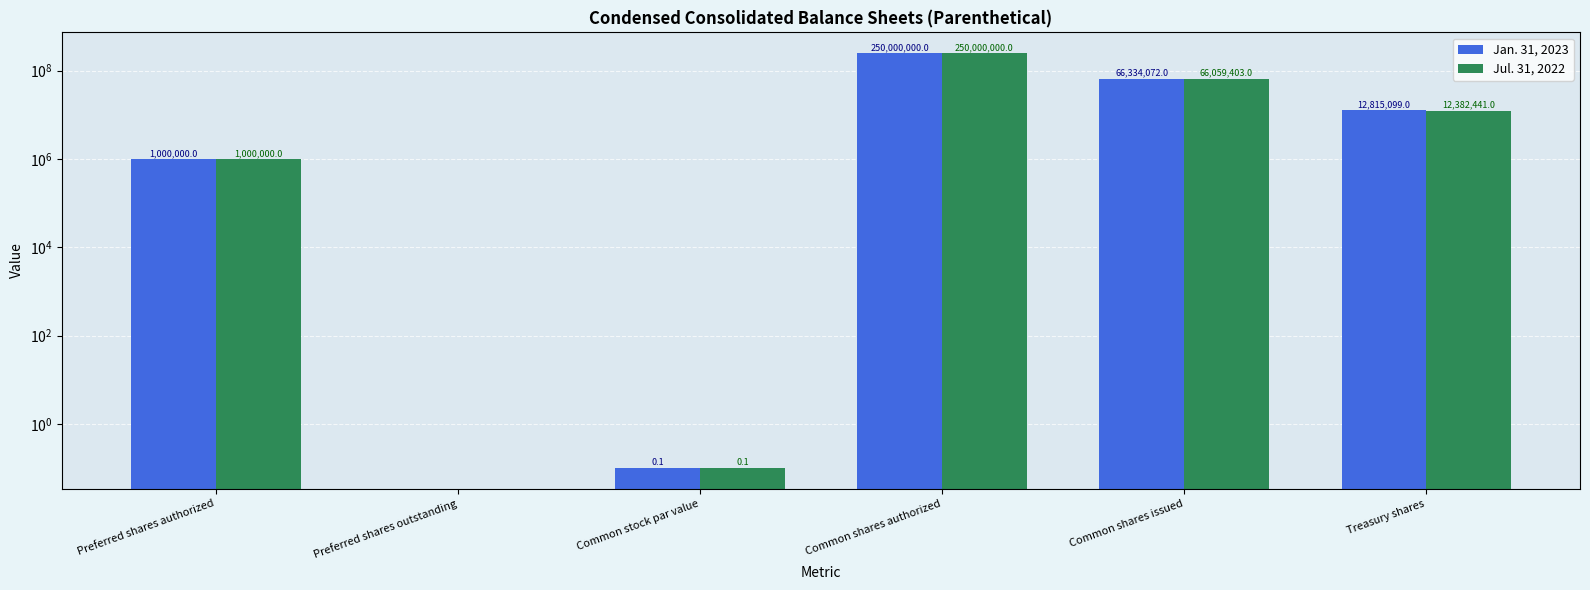

The Jan. 31, 2023 series shows 99442233.1 at Common shares issued. True or false?

False